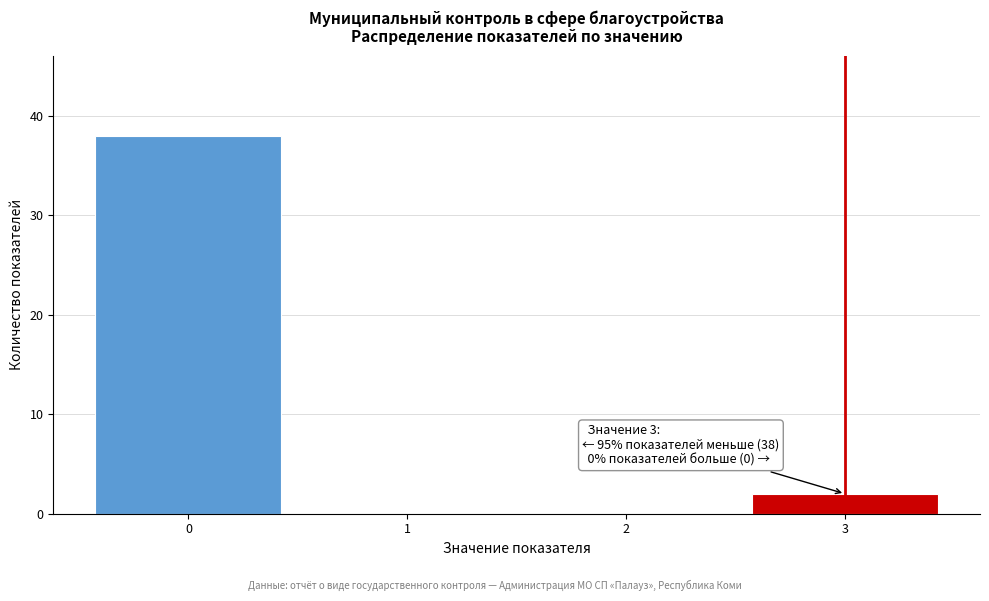

Over which range of the x-axis is the bar tallest?

-0.5 to 0.5